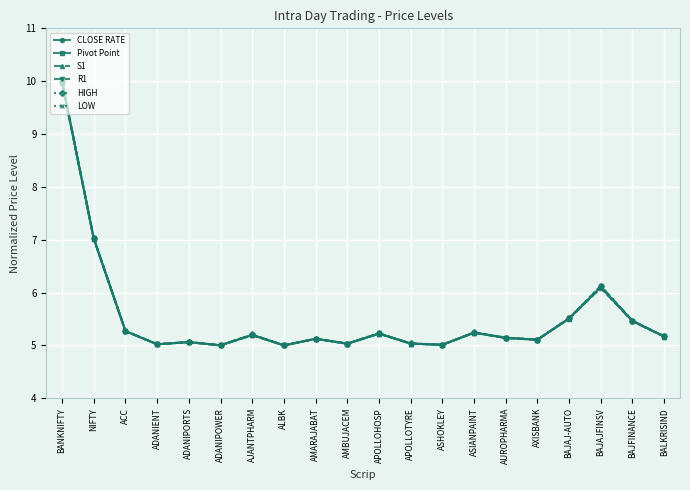

True or false: HIGH has more than 1 points higher than both neighbors.

True